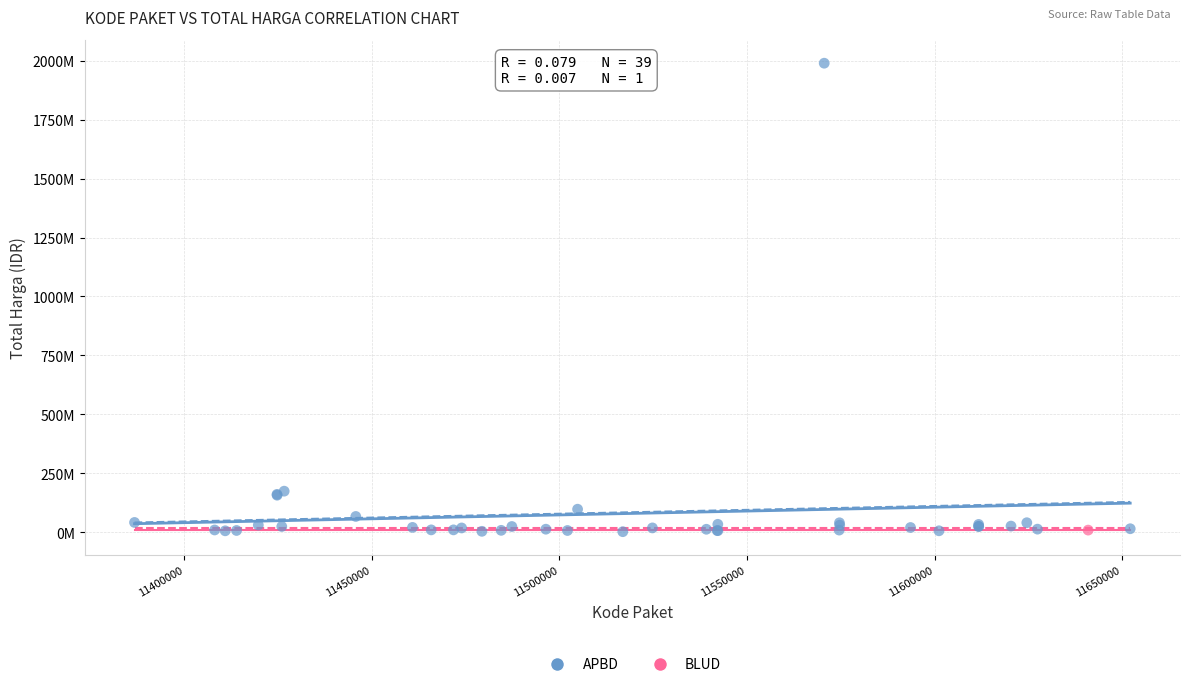

What are all the series names shown in the legend?

APBD, BLUD